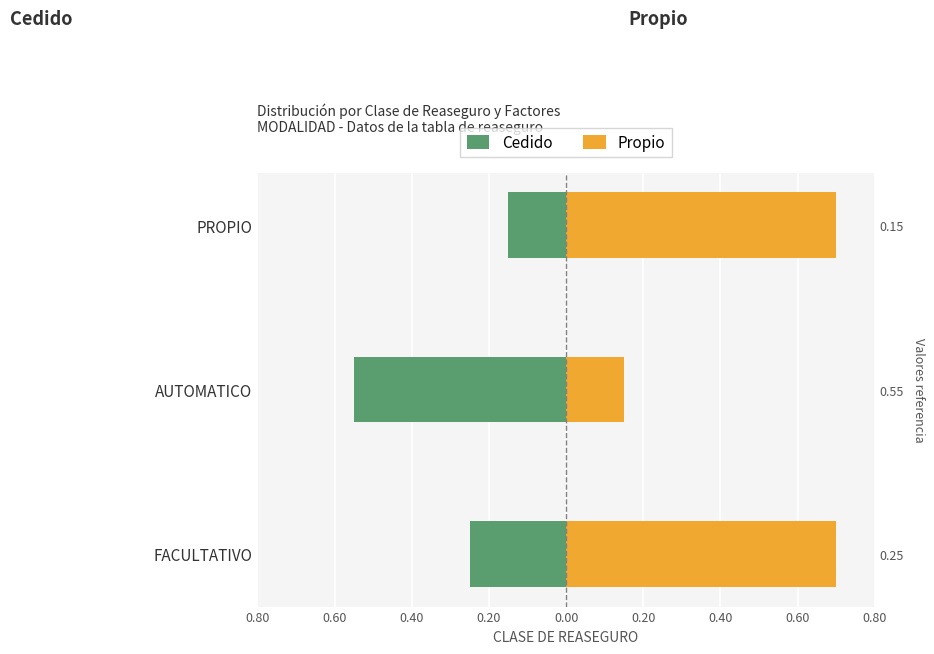

What are all the series names shown in the legend?

Cedido, Propio